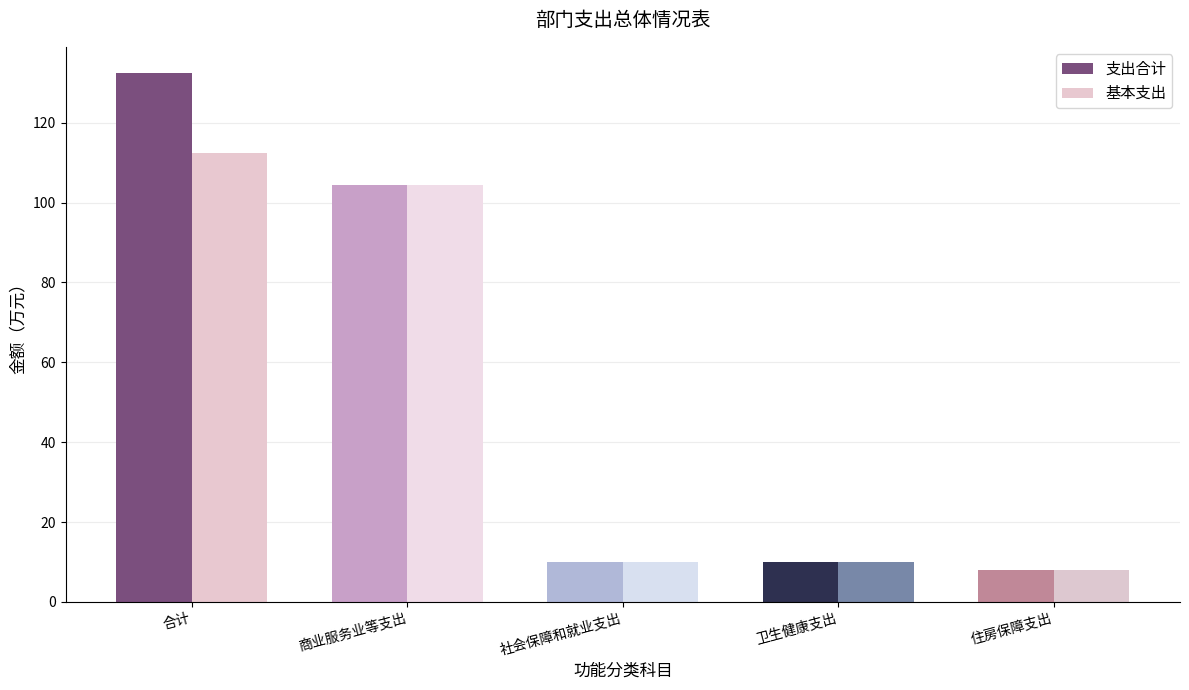

What is the difference between the 支出合计 values at 住房保障支出 and 社会保障和就业支出?

2.2